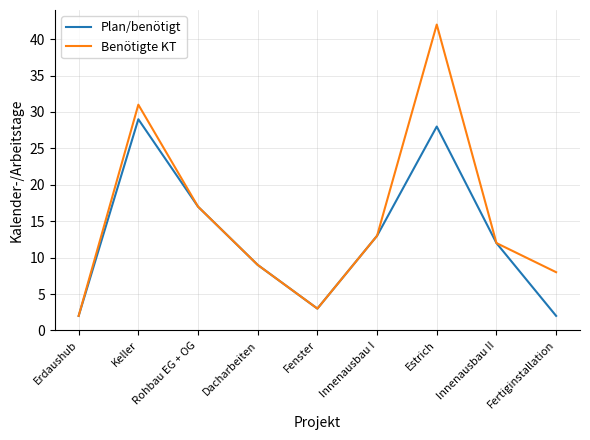

Which series has the widest spread of values?

Benötigte KT